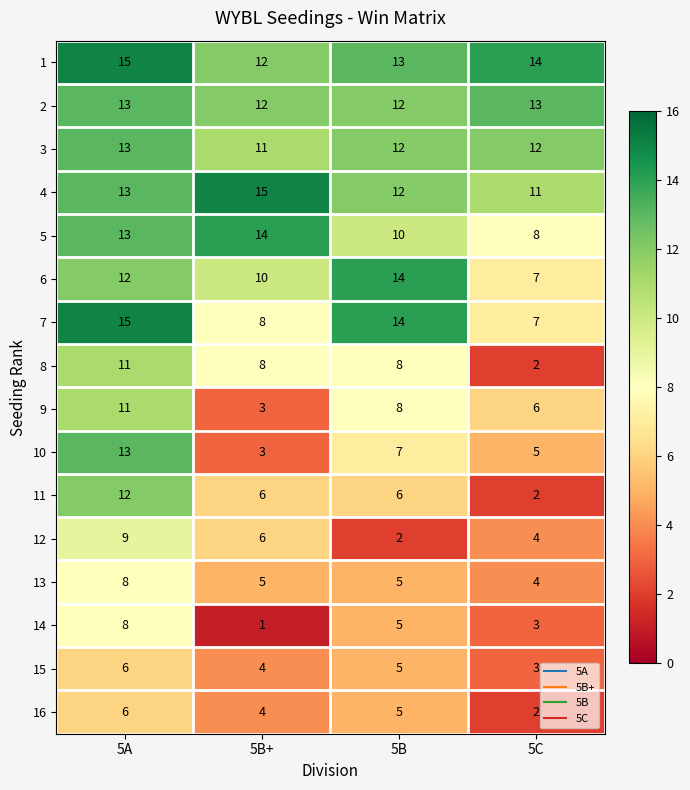

The value of 9 at 5C is 2. True or false?

False